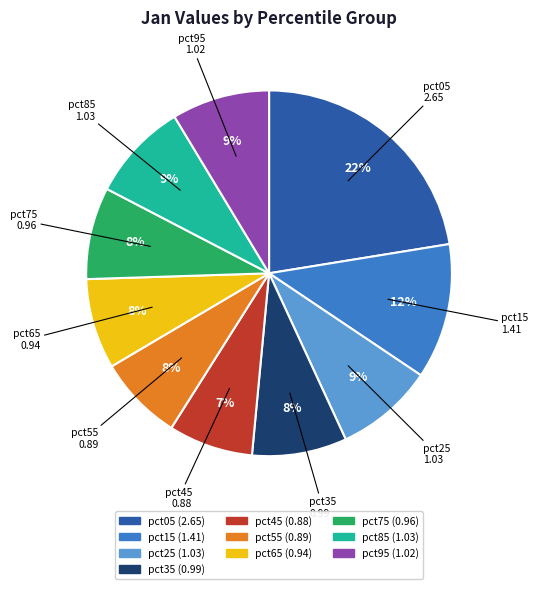

The pct95 slice represents 3% of the pie. True or false?

False